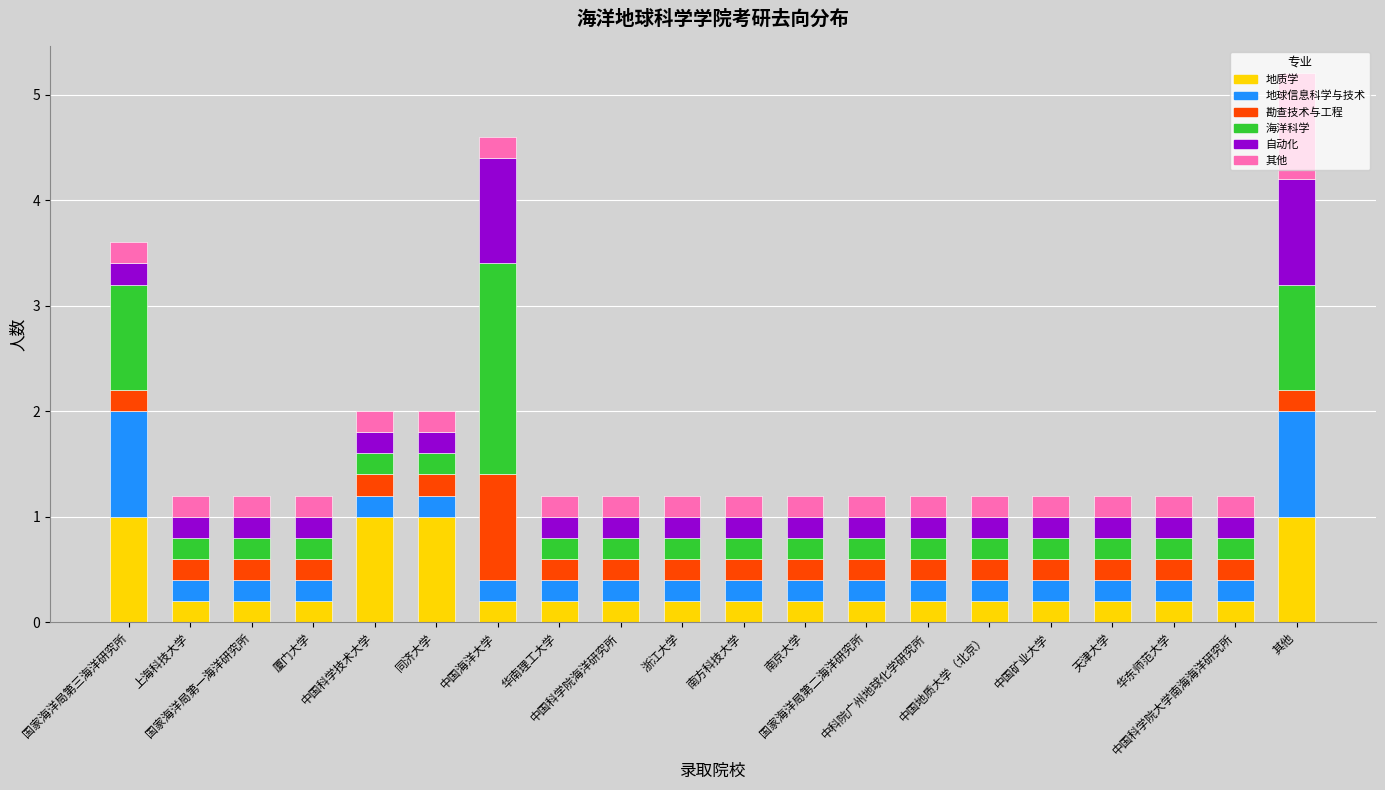

What is the maximum value for 地质学?

1.0